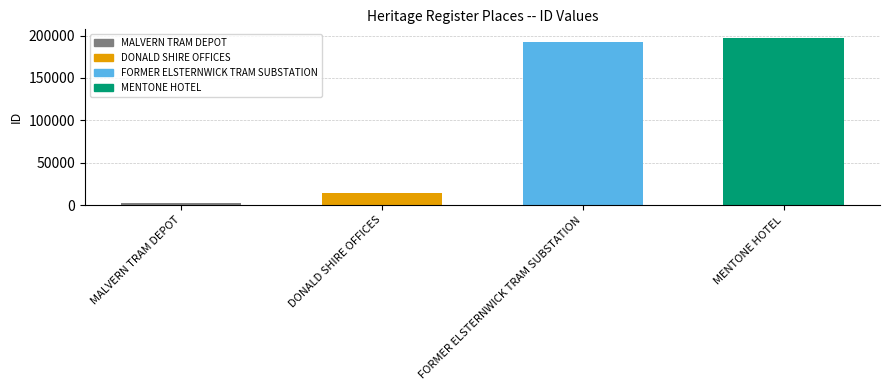

What is the minimum value shown in the chart?

2138